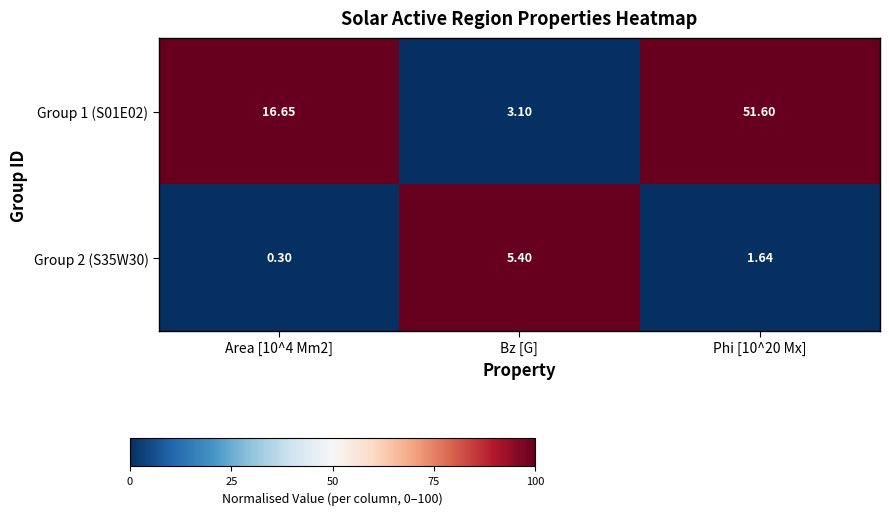

What is the maximum value shown in the chart?

51.6